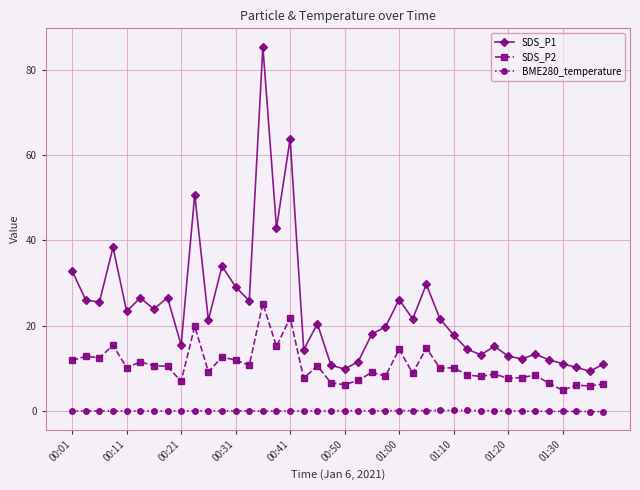

True or false: SDS_P1 has more than 0 interior local peaks.

True